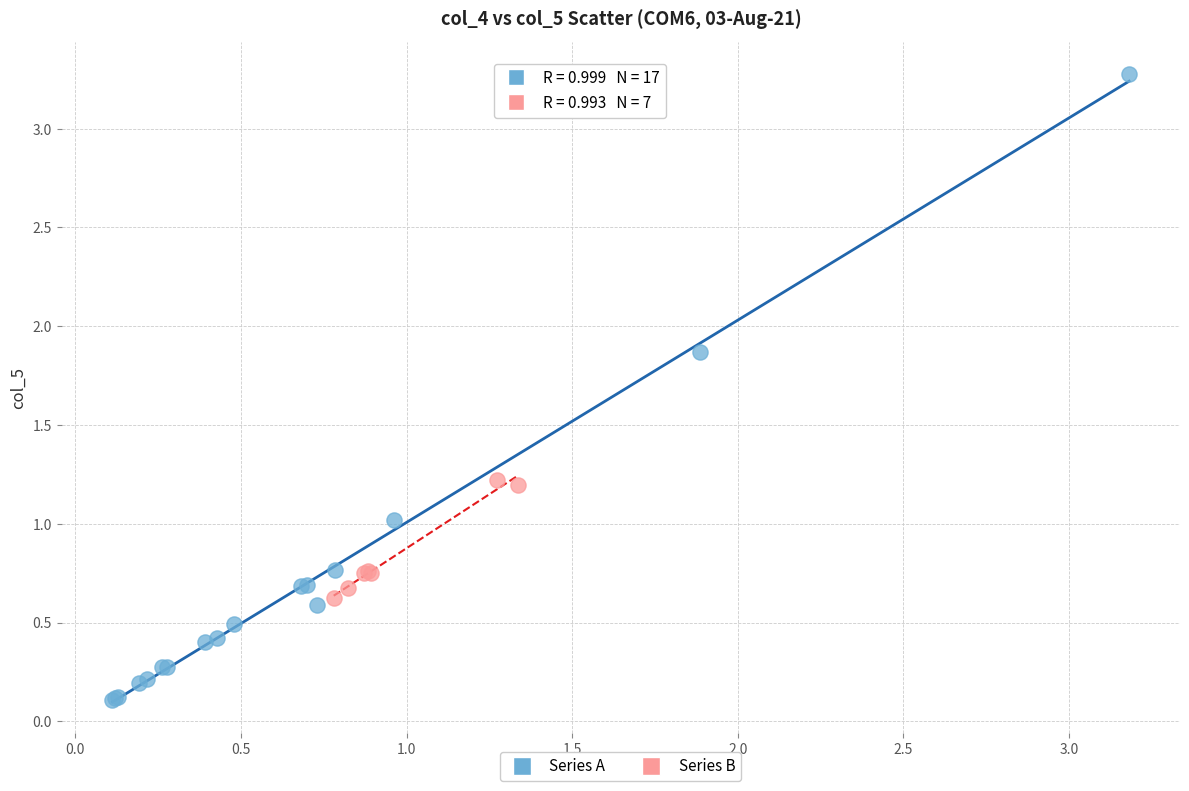

Which series reaches the maximum Y coordinate?

Series A